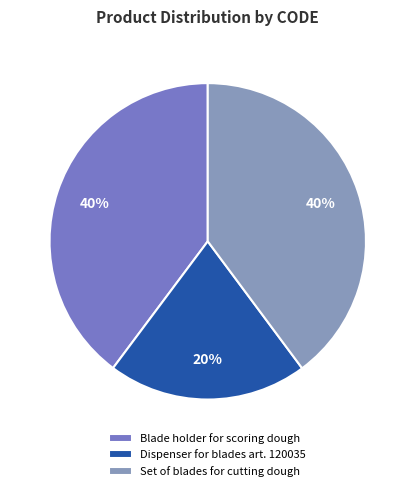

How many slices are in this pie chart?

3